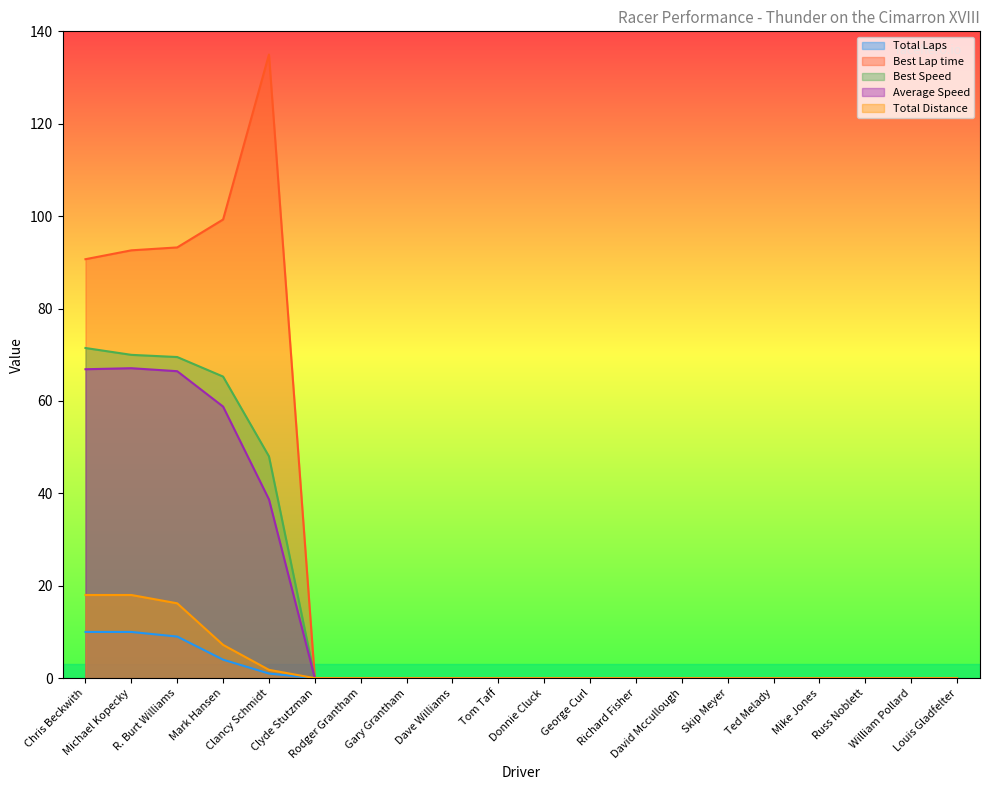

How many interior local peaks does the Average Speed series have?

1